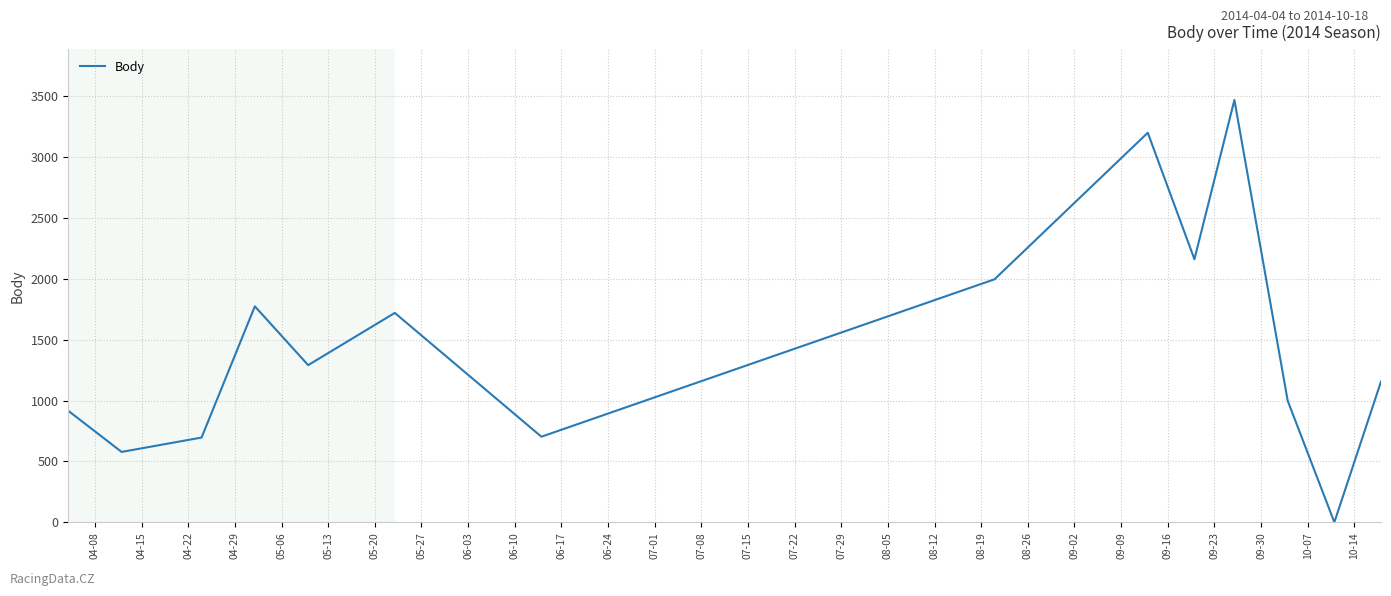

What is the difference between the maximum and minimum values?

3469